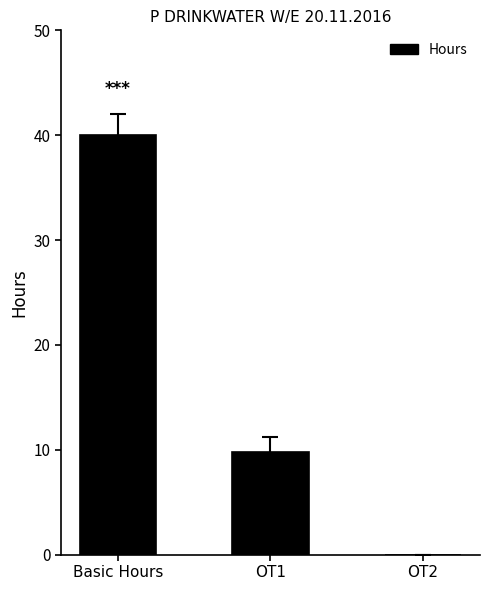

What is the greatest value displayed?

40.0